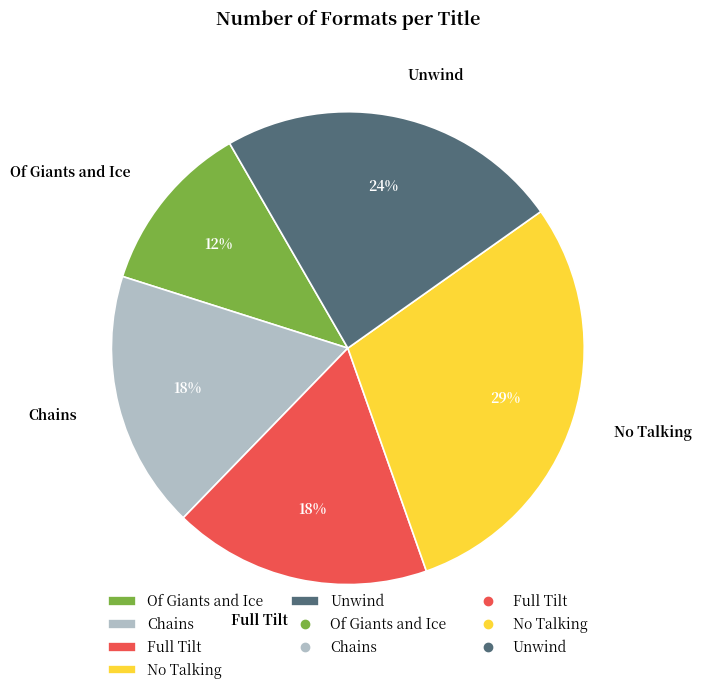

To the nearest percent, what percentage of the pie is Of Giants and Ice?

12%